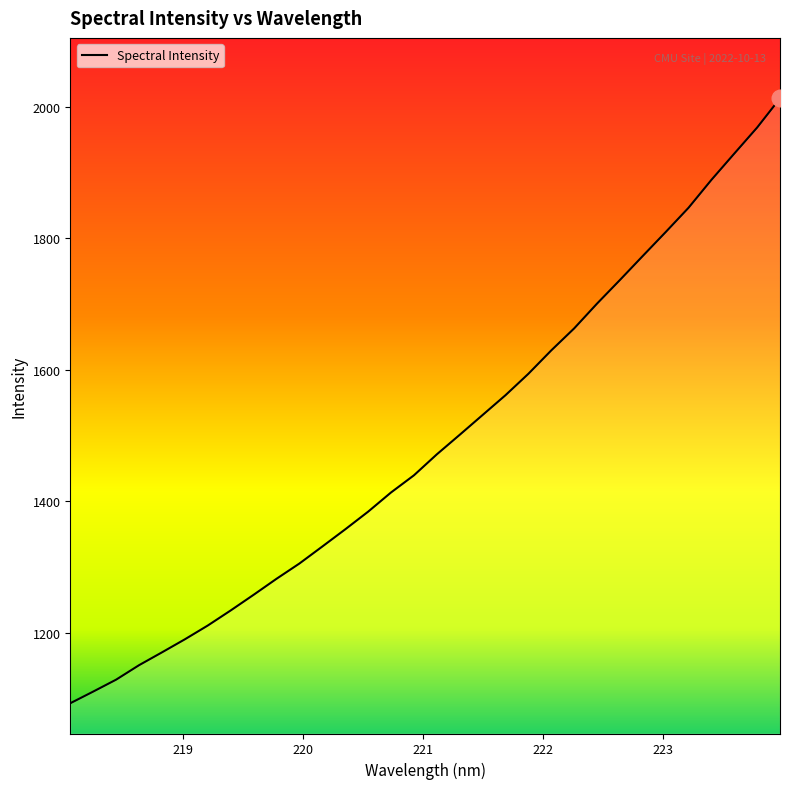

What is the smallest value displayed?

1092.8